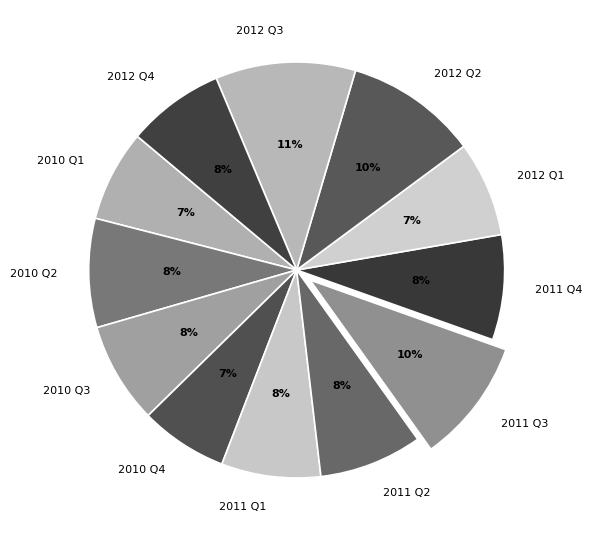

True or false: 2010 Q2 accounts for 8% of the total.

True